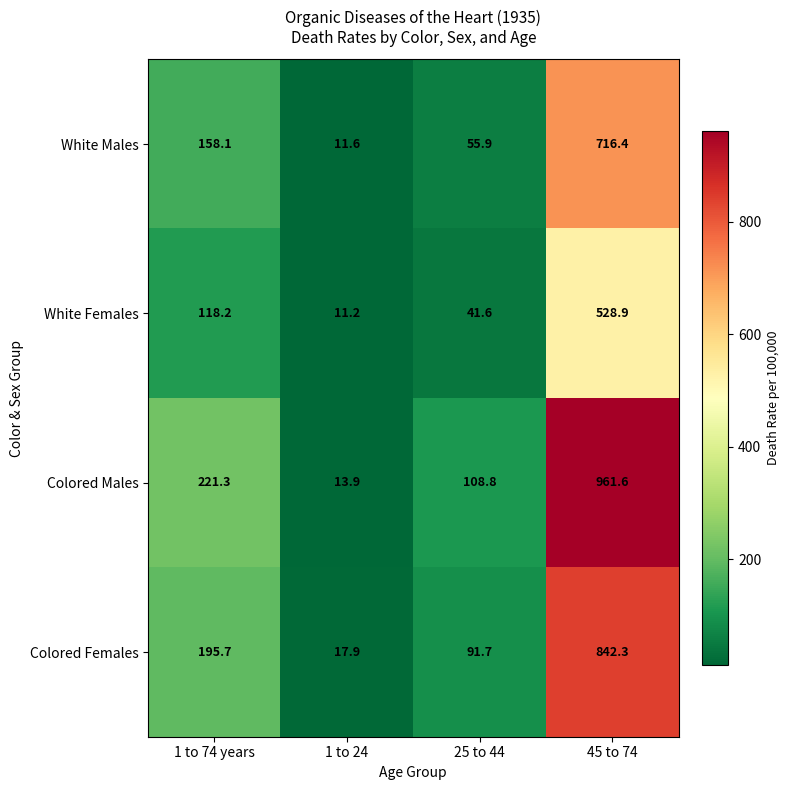

Where does the Colored Females series first go above 195?

1 to 74 years